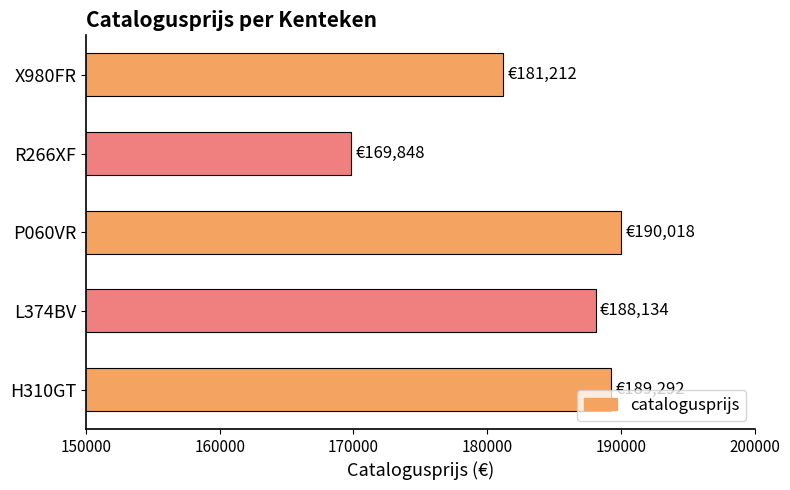

Reading bottom to top, transcribe all the data shown in this chart.

H310GT=189292	L374BV=188134	P060VR=190018	R266XF=169848	X980FR=181212